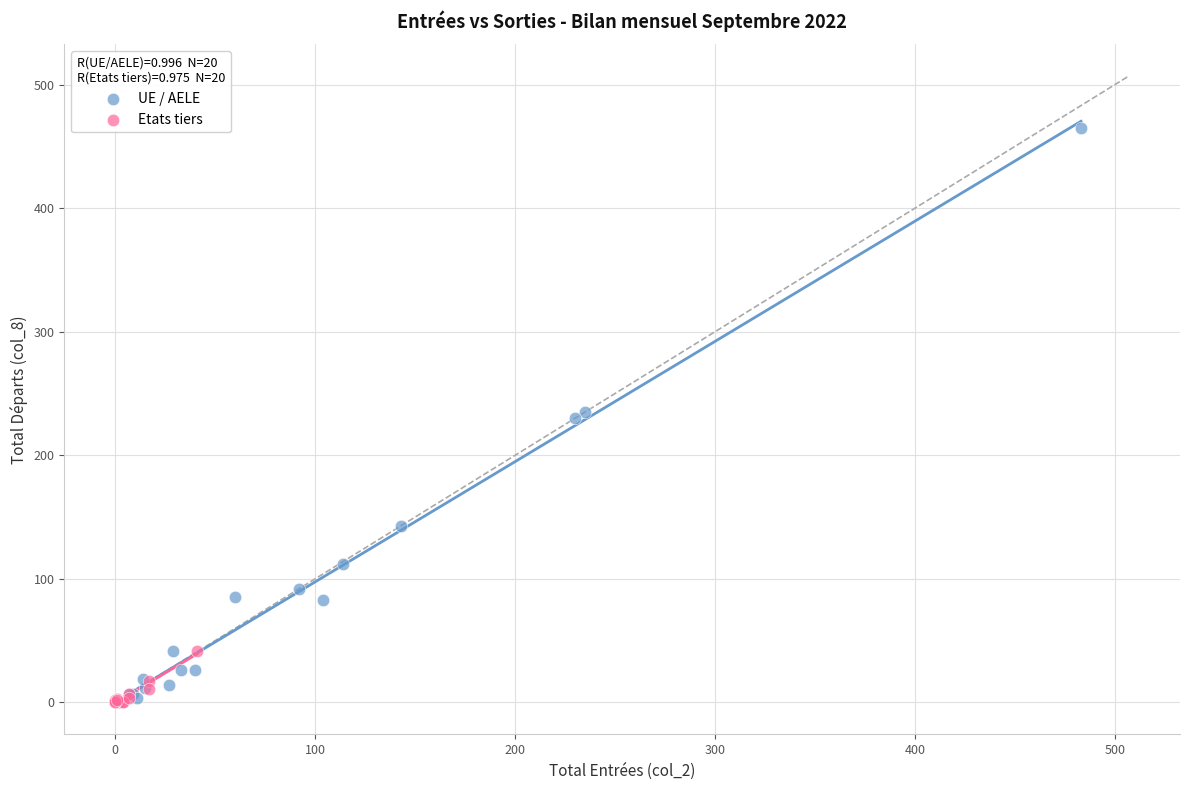

Which series has the widest spread of Y values?

UE / AELE